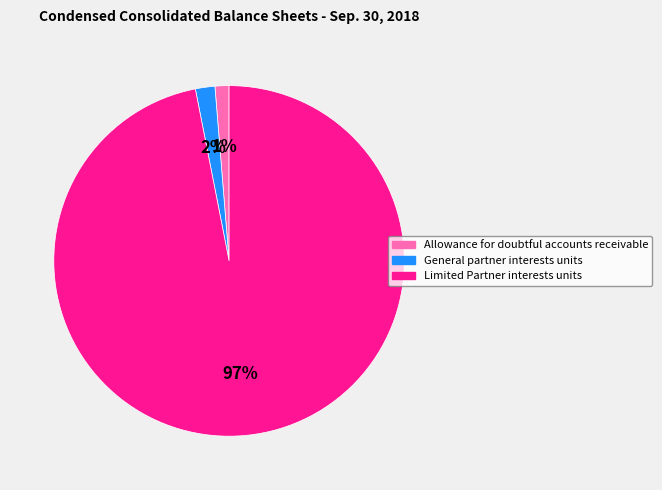

To the nearest percent, what is the combined percentage of Allowance for doubtful accounts receivable and General partner interests units?

3%